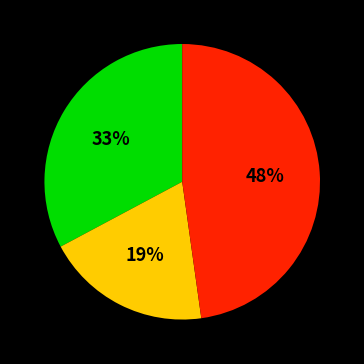

To the nearest percent, what is the average slice percentage?

33%